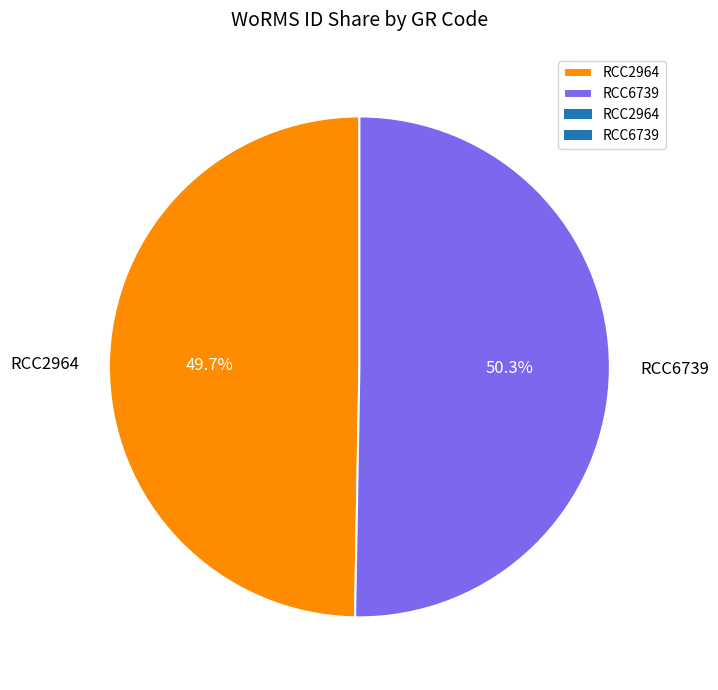

Which slice represents more than half of the pie?

RCC6739